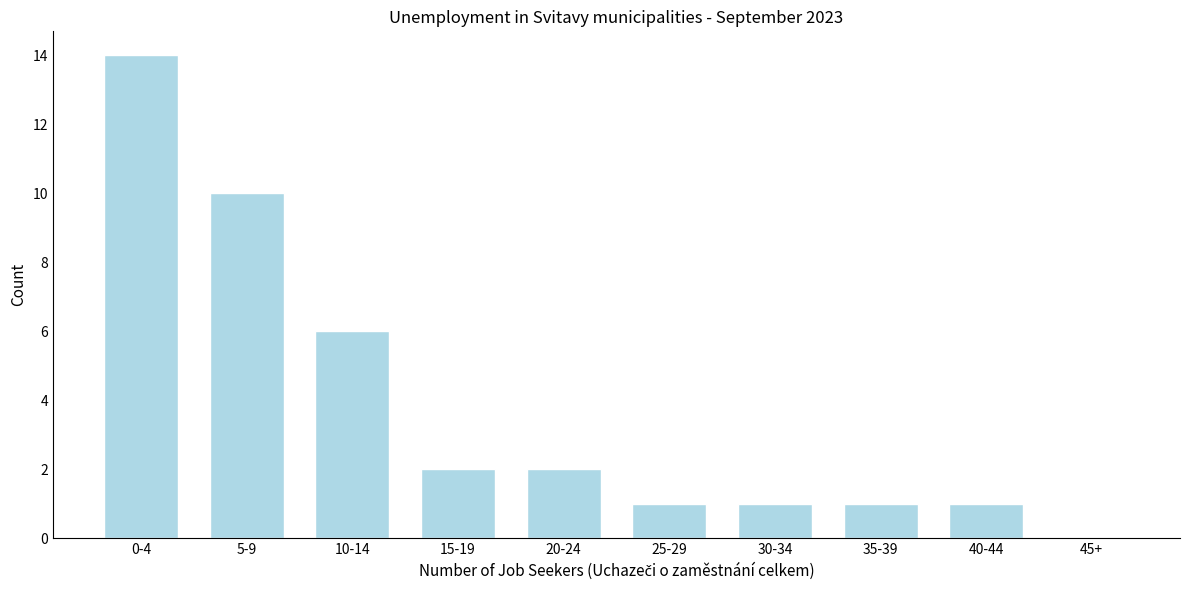

Reading left to right, list all the values displayed in this chart.

0-4=14	5-9=10	10-14=6	15-19=2	20-24=2	25-29=1	30-34=1	35-39=1	40-44=1	45+=0